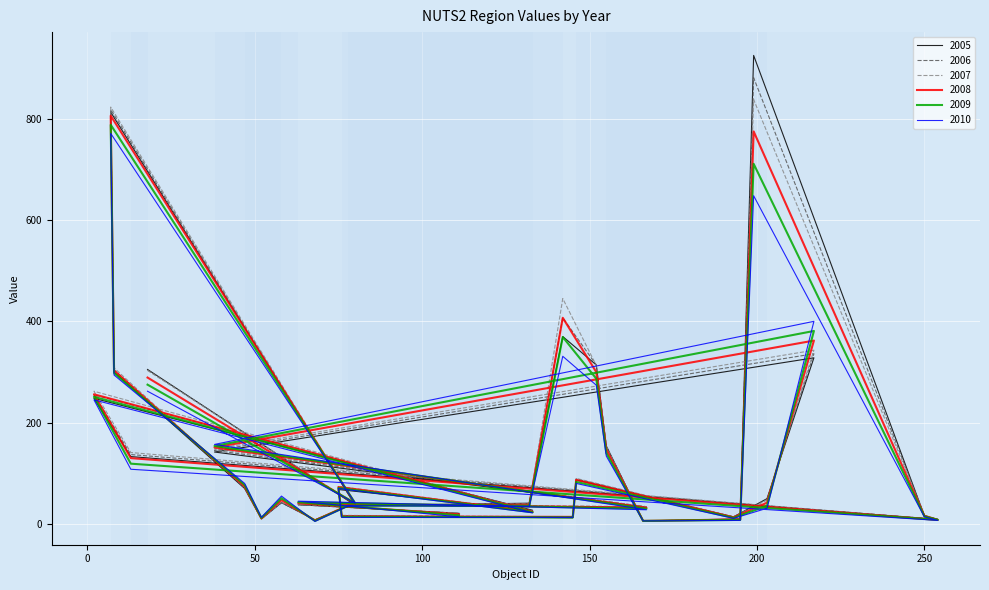

List the labels in order of 2007 value, smallest first.

166, 68, 254, 195, 52, 145, 193, 250, 76, 111, 133, 167, 78, 80, 63, 132, 58, 203, 47, 75, 146, 13, 38, 155, 2, 18, 8, 152, 217, 142, 7, 199